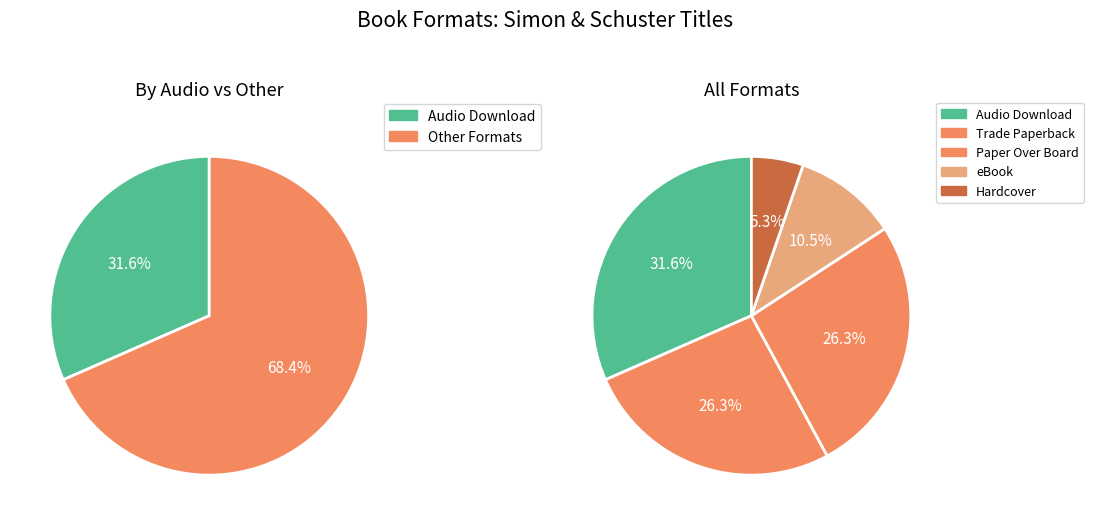

To the nearest percent, what is the average slice percentage?

20%